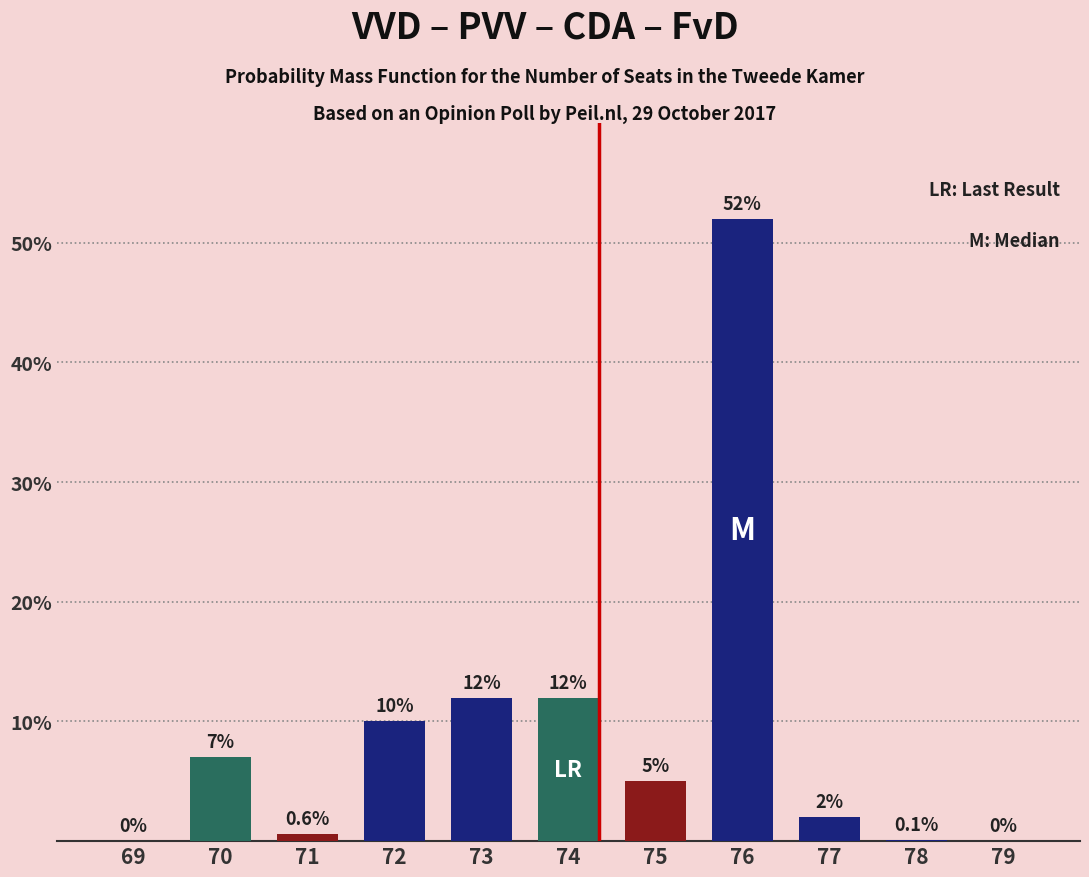

Which has a higher value, 75 or 72?

72